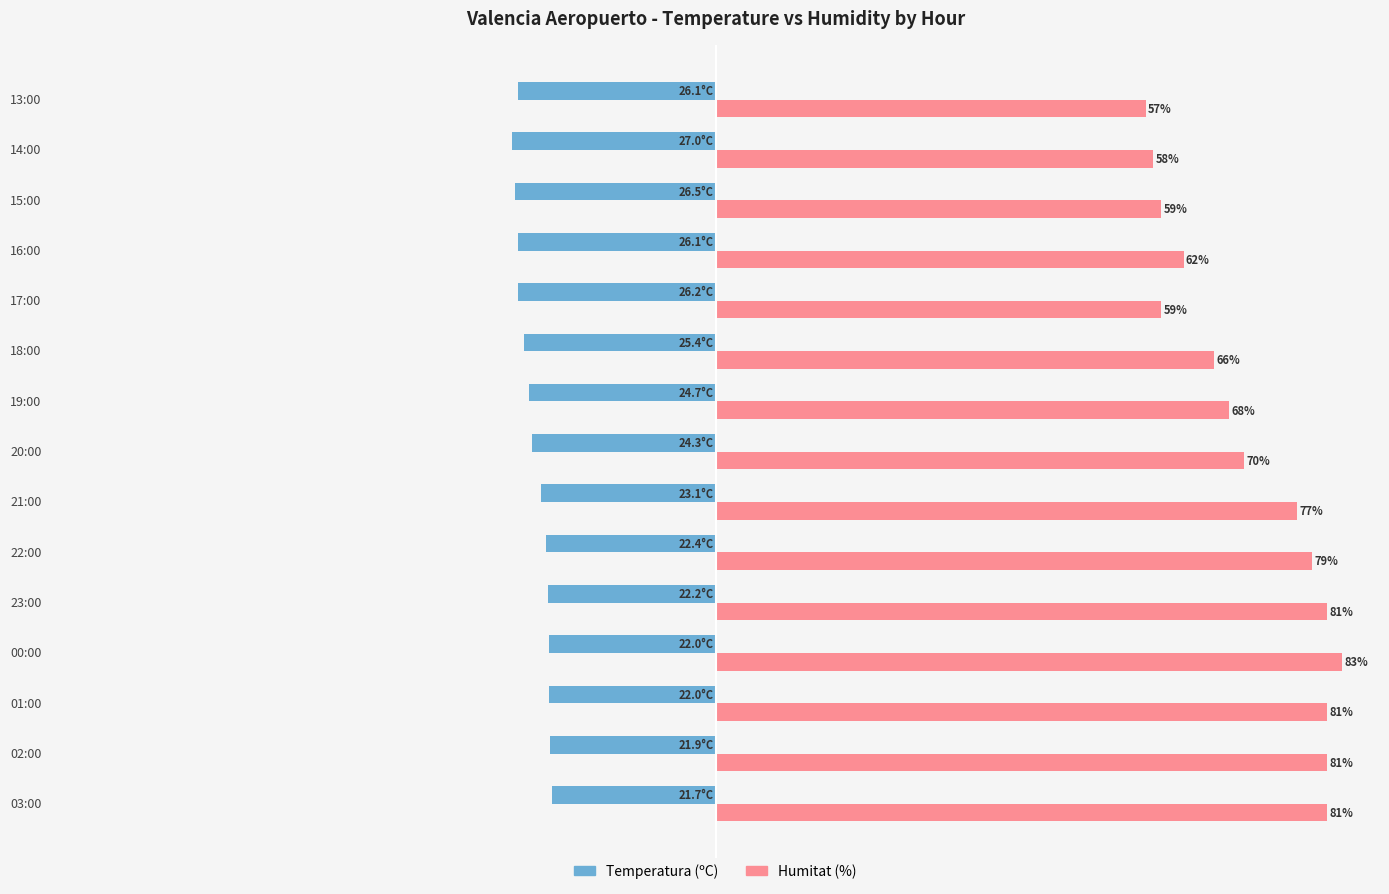

Between 22:00 and 15:00, which series saw the biggest shift?

Humitat (%)